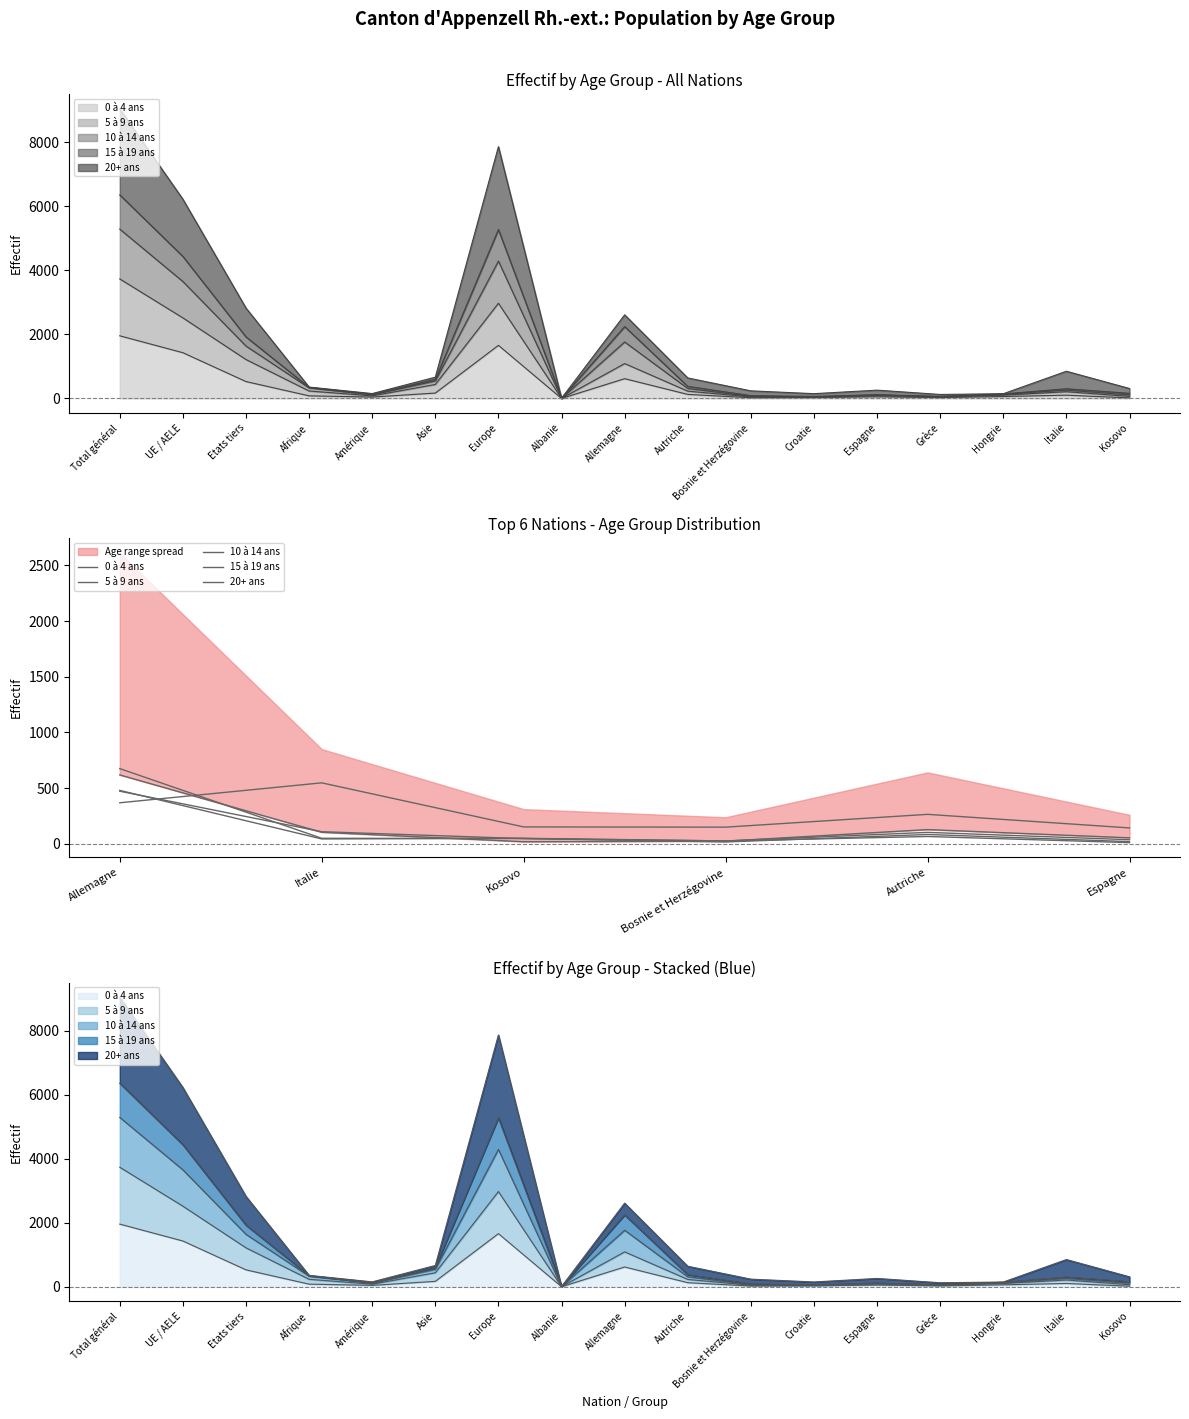

At how many categories does at least one series exceed 388?

2